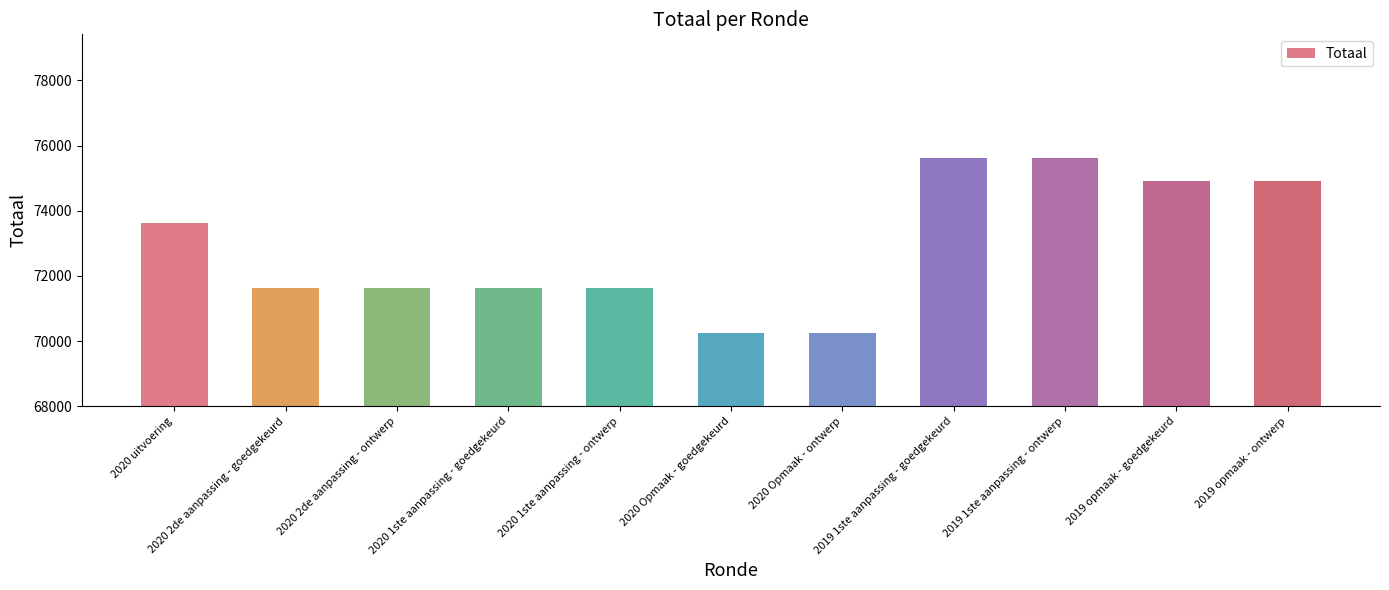

What is the sum of the values at 2020 1ste aanpassing - goedgekeurd and 2020 uitvoering?

145253